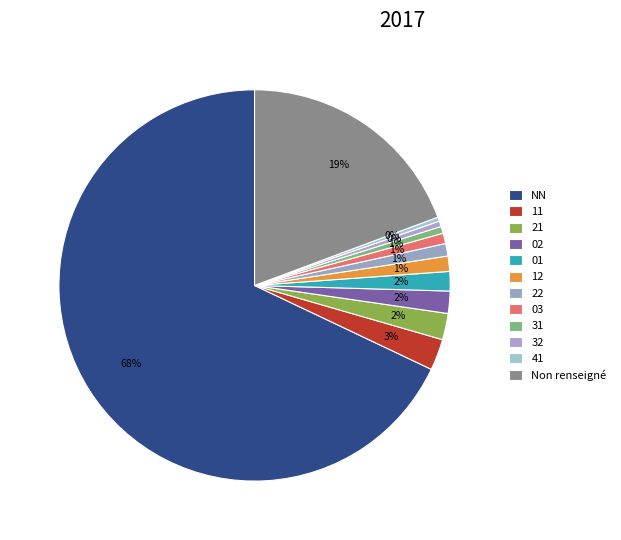

How many slices are in this pie chart?

12